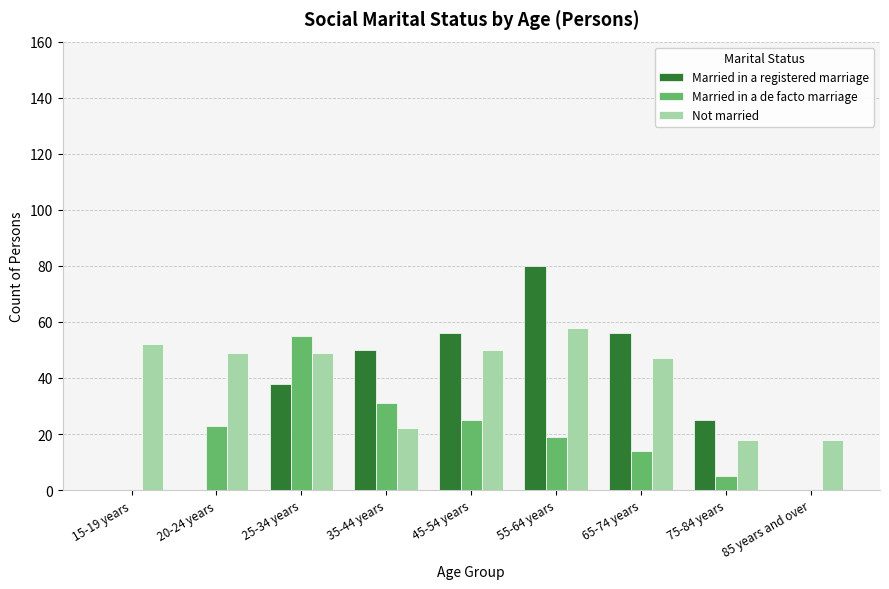

Reading right to left, extract all data points from this chart.

Married in a registered marriage: 0	25	56	80	56	50	38	0	0
Married in a de facto marriage: 0	5	14	19	25	31	55	23	0
Not married: 18	18	47	58	50	22	49	49	52